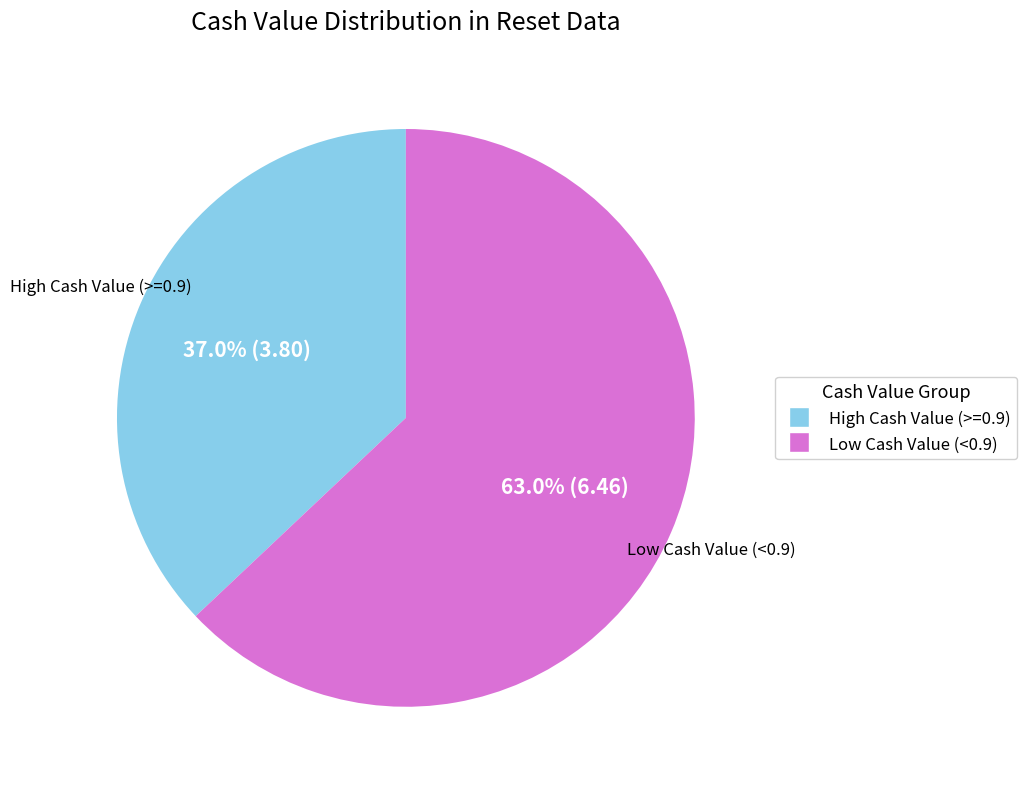

How much of the chart is everything except Low Cash Value (<0.9)?

37.0%